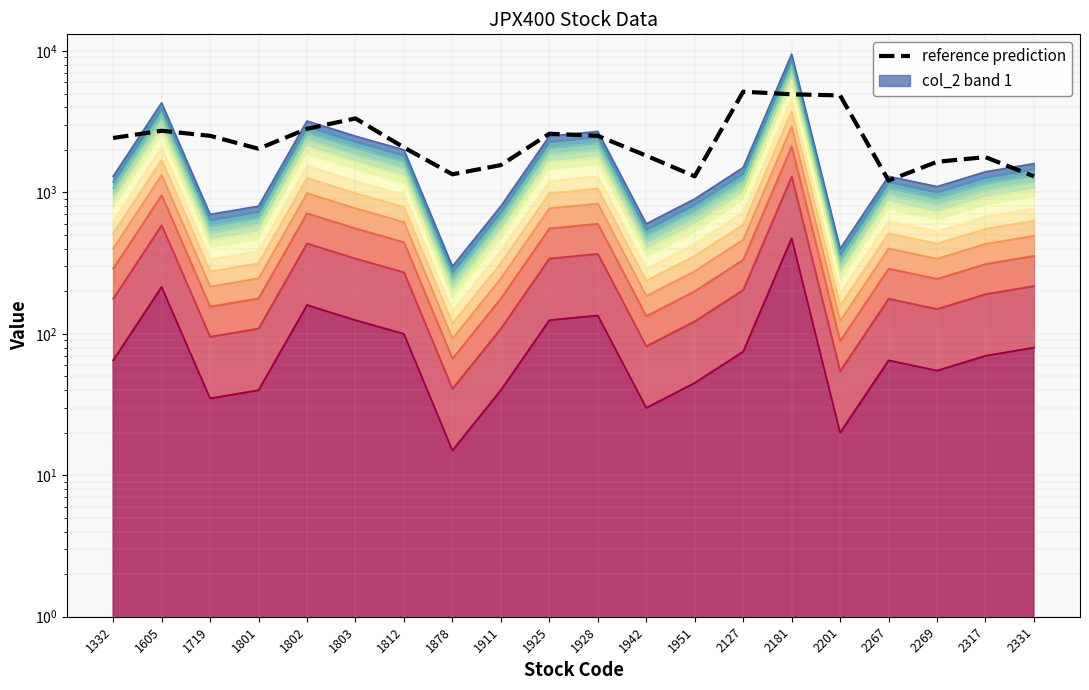

What is the minimum value shown in the chart?

248.2